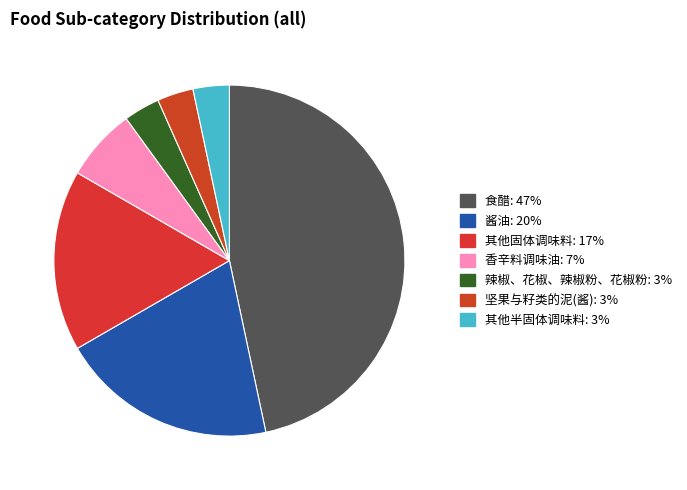

Is it true that 其他半固体调味料 is 10% of the pie?

False